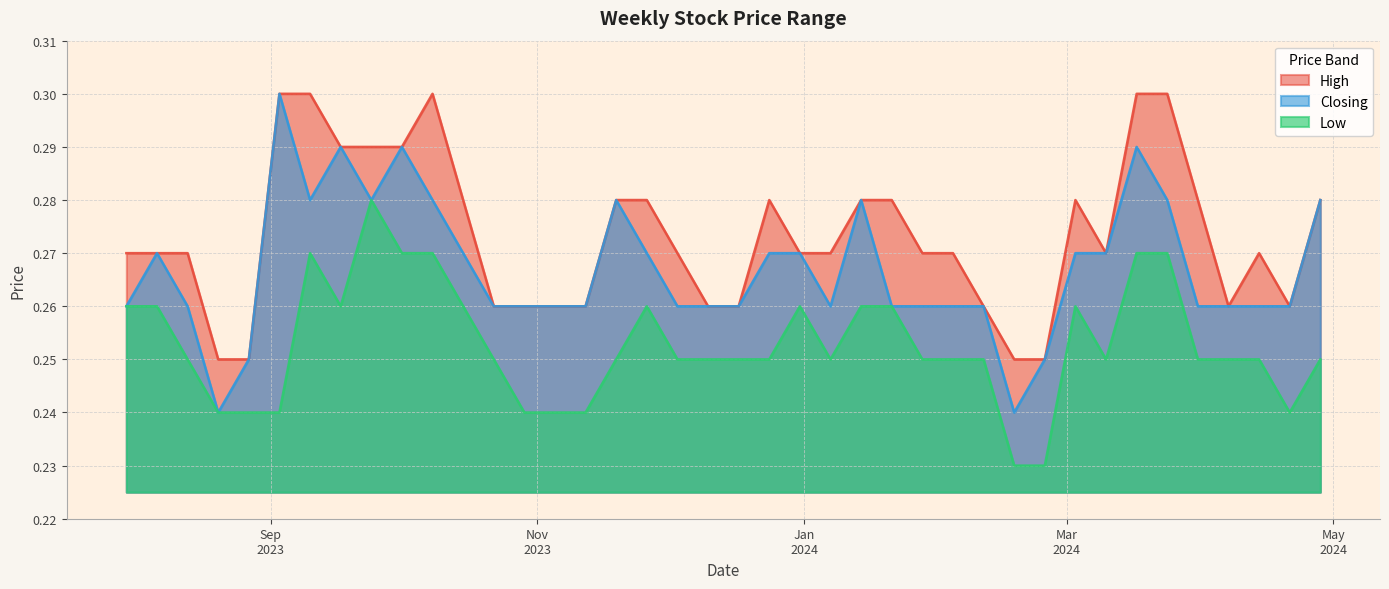

What are all the series names shown in the legend?

High, Closing, Low